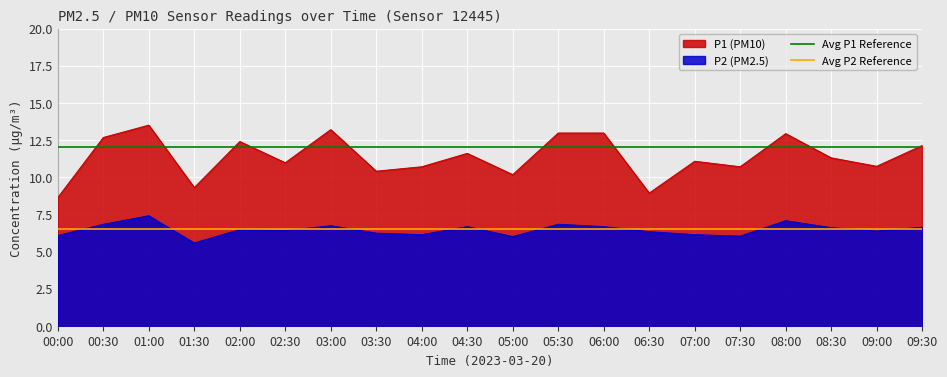

The P2 (PM2.5) series shows 12.5 at 01:00. True or false?

False